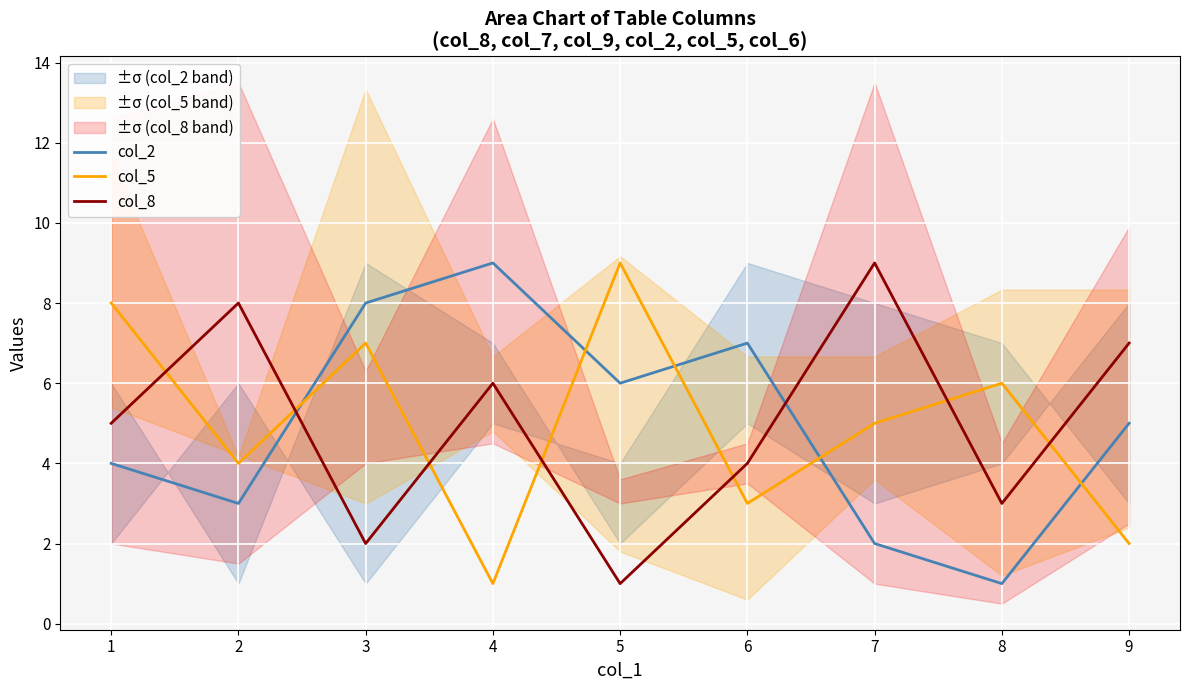

The value of col_2 at 3 is 3. True or false?

False